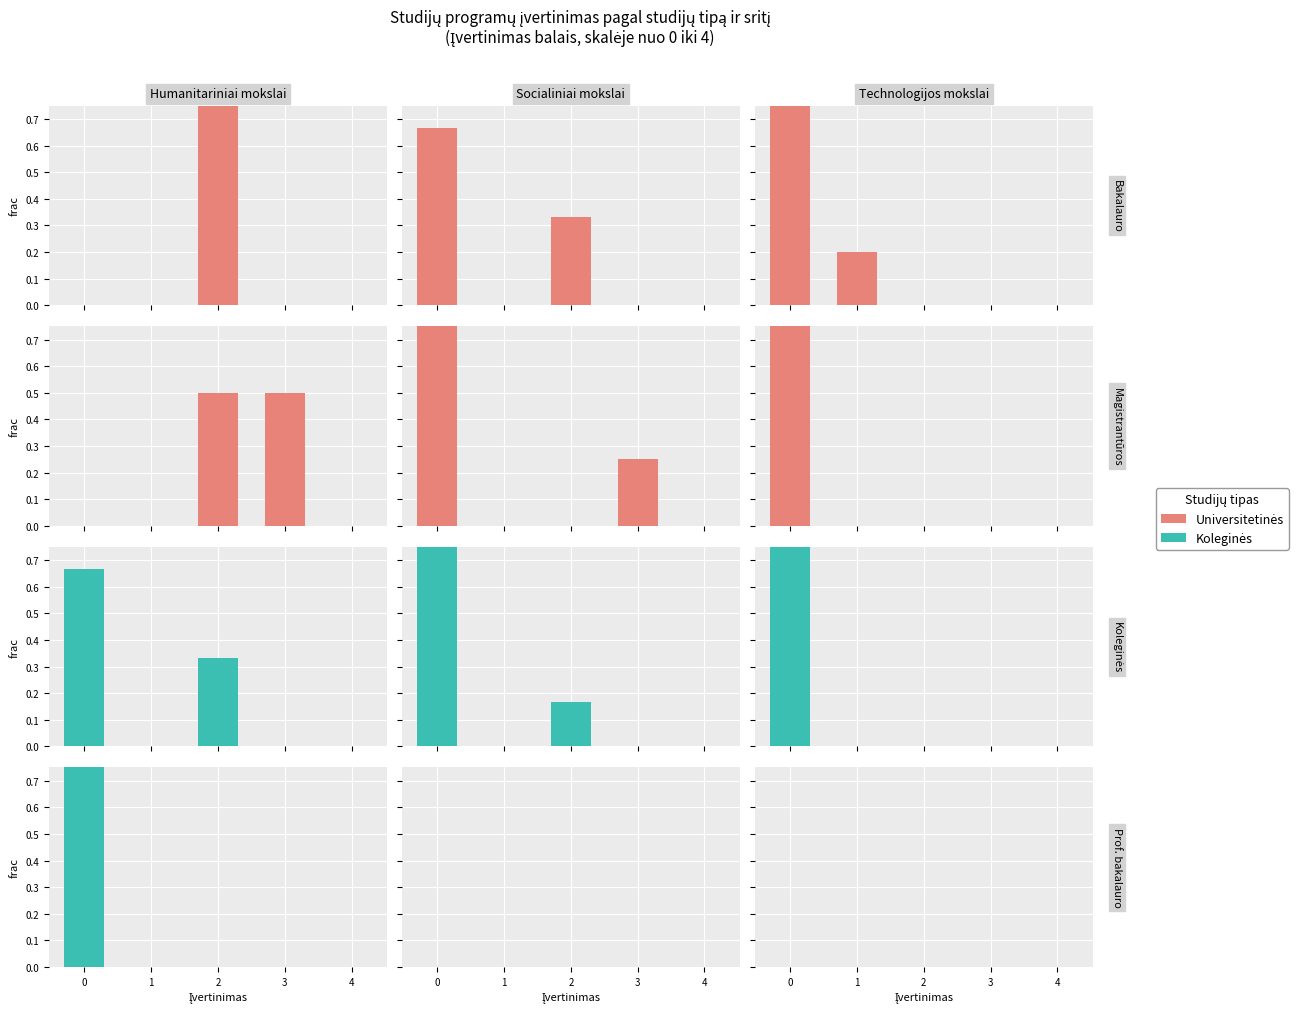

How many data points does each series have?

5